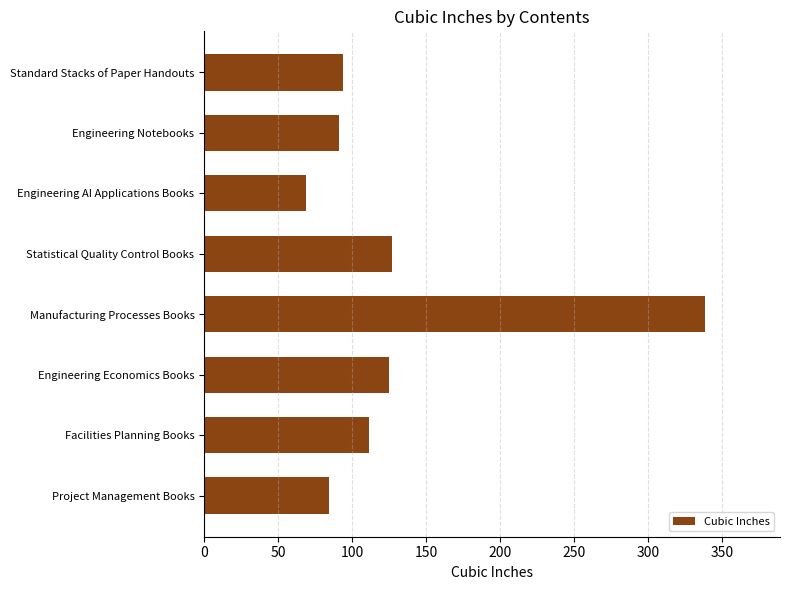

Are the bars horizontal?

Yes